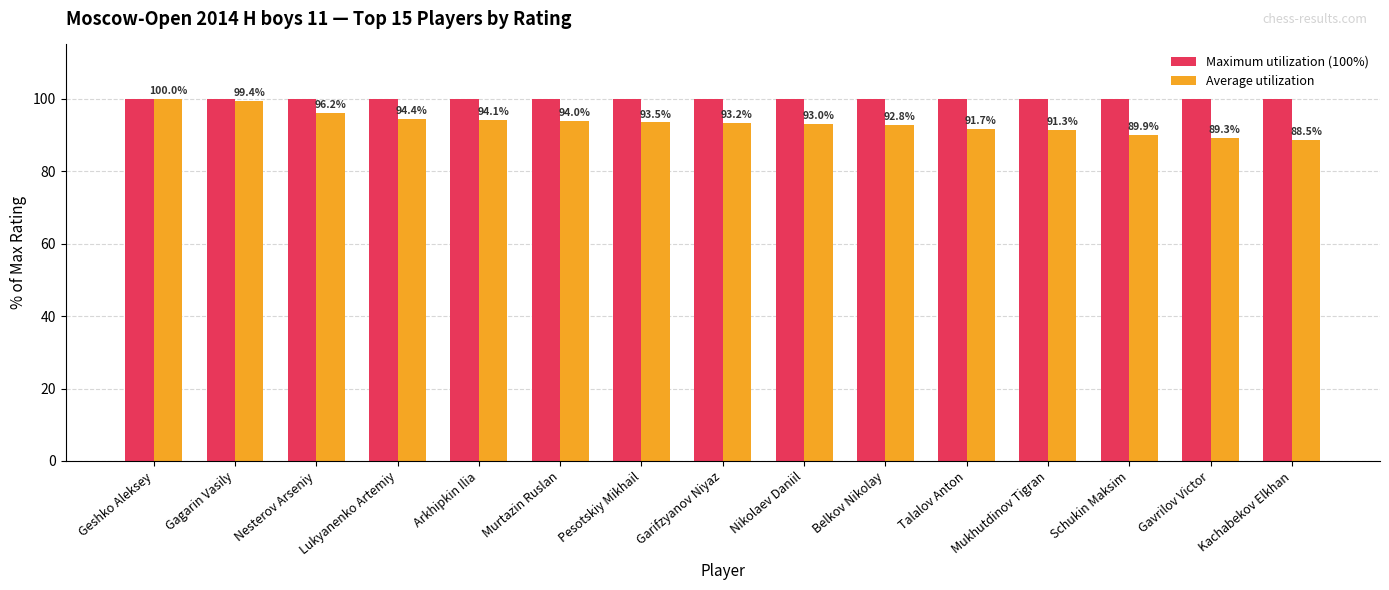

What is the label of the 4th bar from the left?

Lukyanenko Artemiy